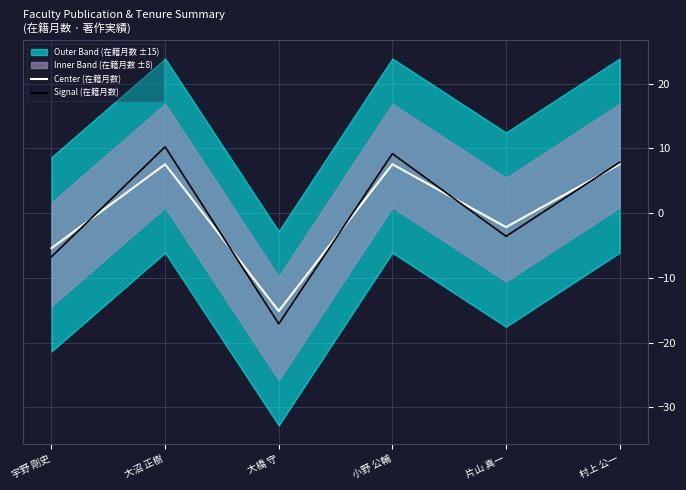

What is the lowest value of the Center (在籍月数) series?

-15.1